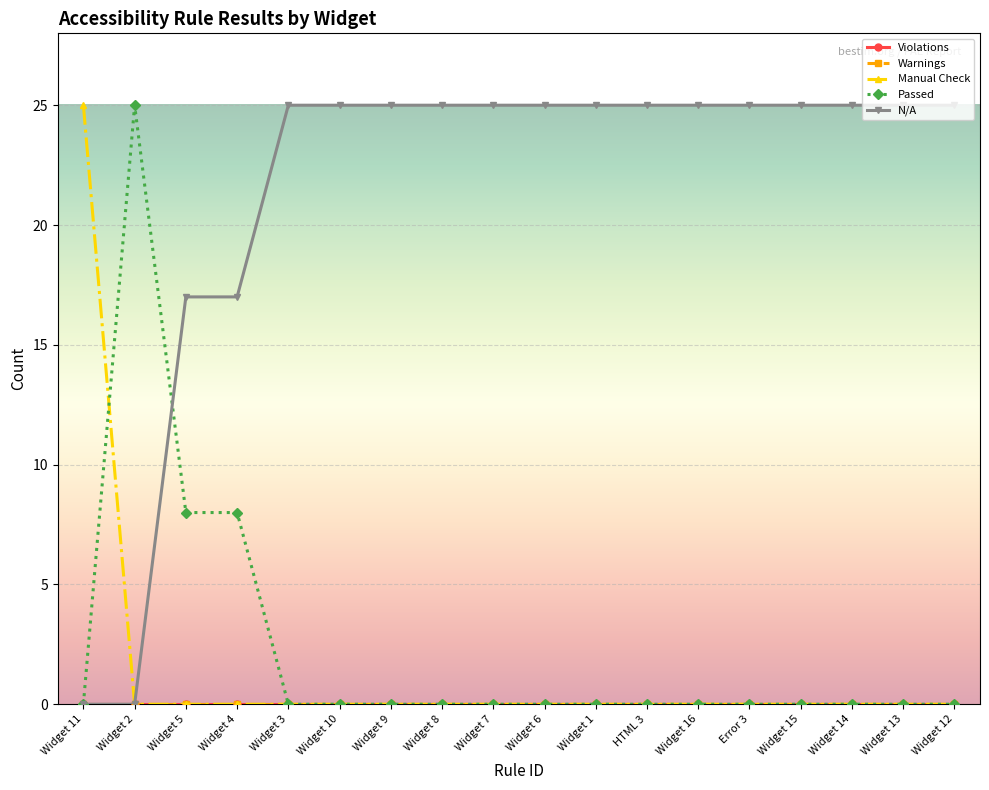

List the labels in order of Passed value, largest first.

Widget 2, Widget 5, Widget 4, Widget 11, Widget 3, Widget 10, Widget 9, Widget 8, Widget 7, Widget 6, Widget 1, HTML 3, Widget 16, Error 3, Widget 15, Widget 14, Widget 13, Widget 12